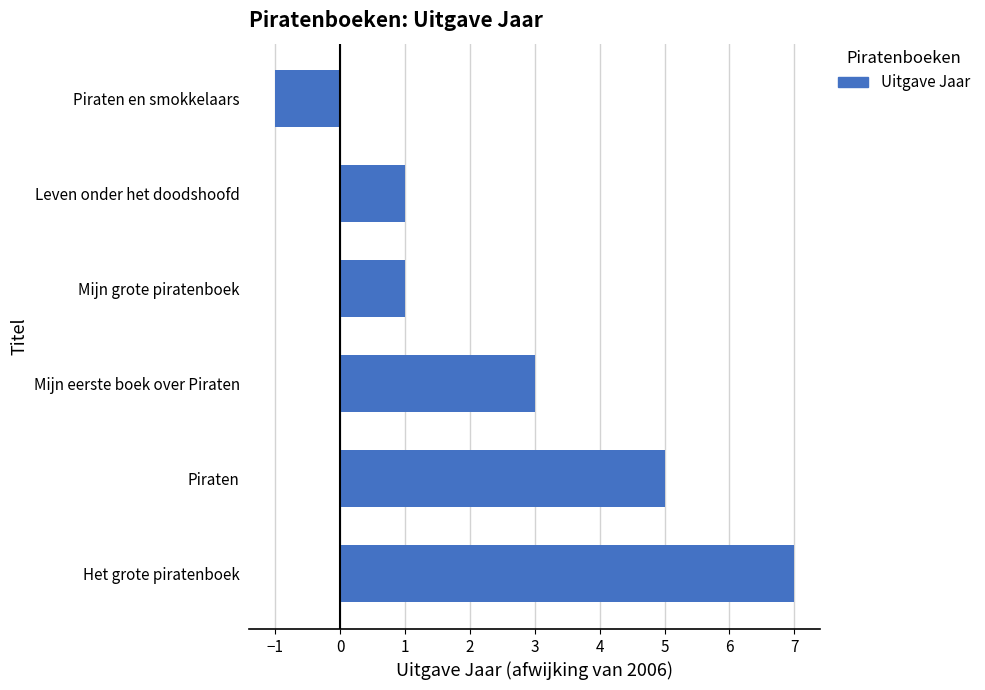

What is the approximate value at Piraten?

5